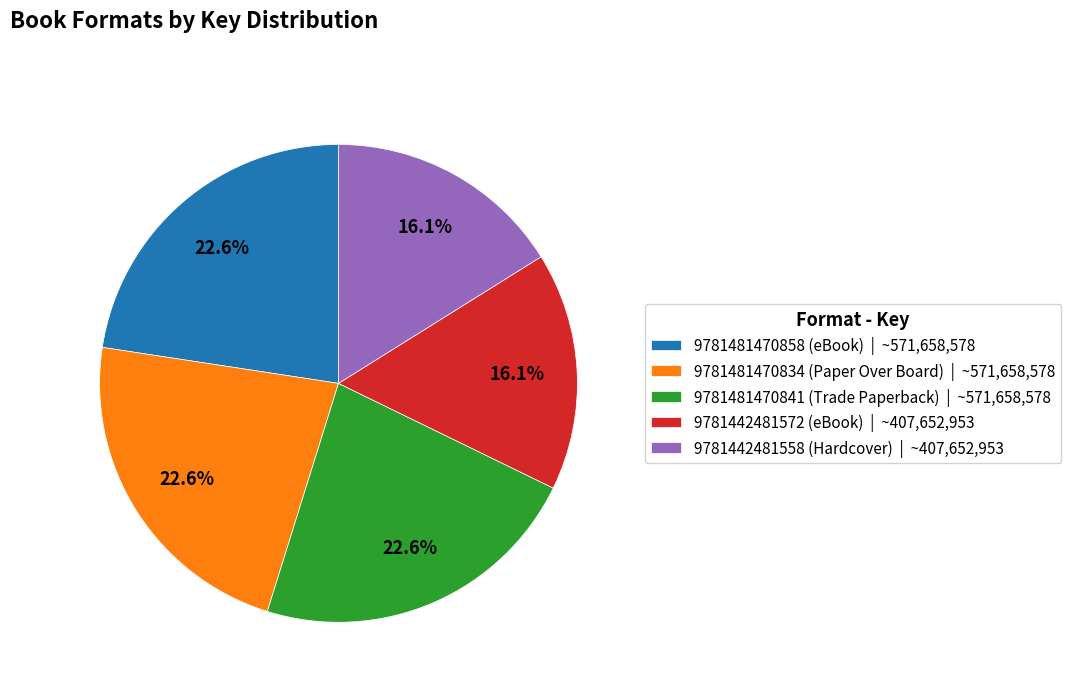

Is there any slice that represents more than half of the pie?

No